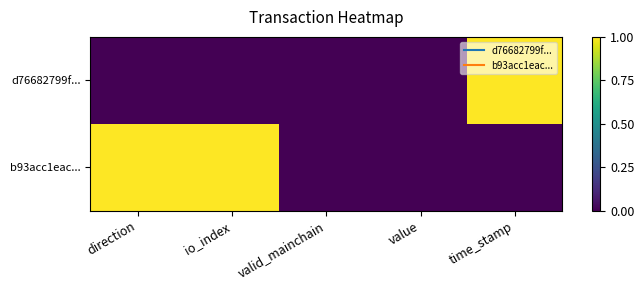

Which category has the highest value across all series?

time_stamp